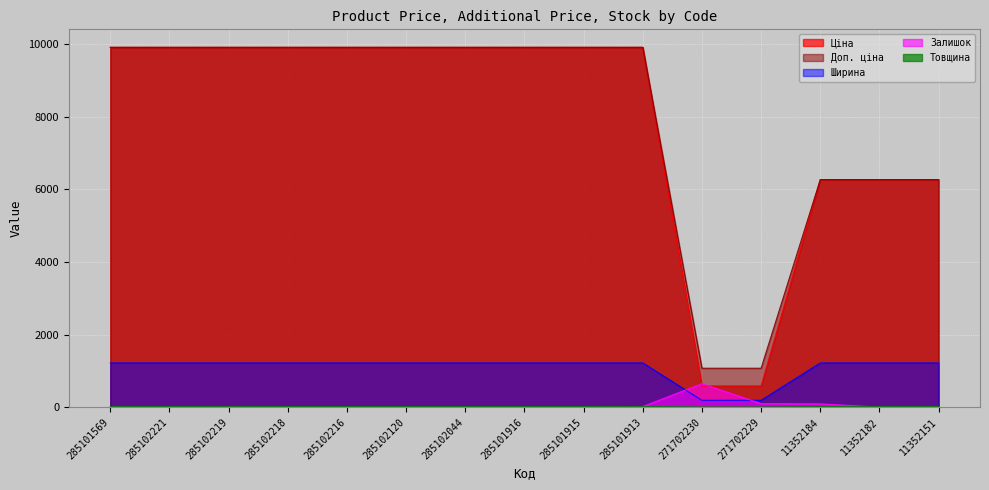

What is the label of the 15th point from the left?

11352151